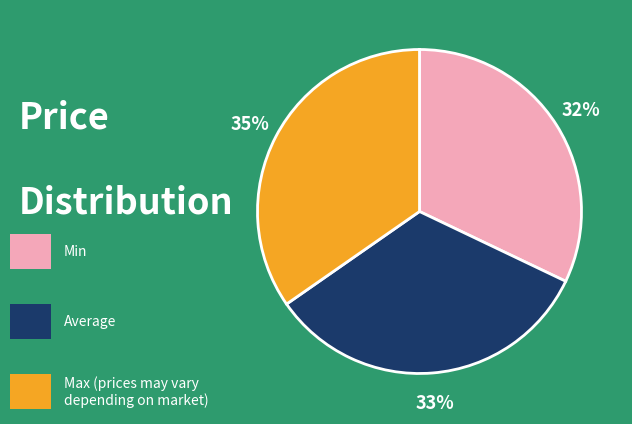

To the nearest percent, what is the average slice percentage?

33%